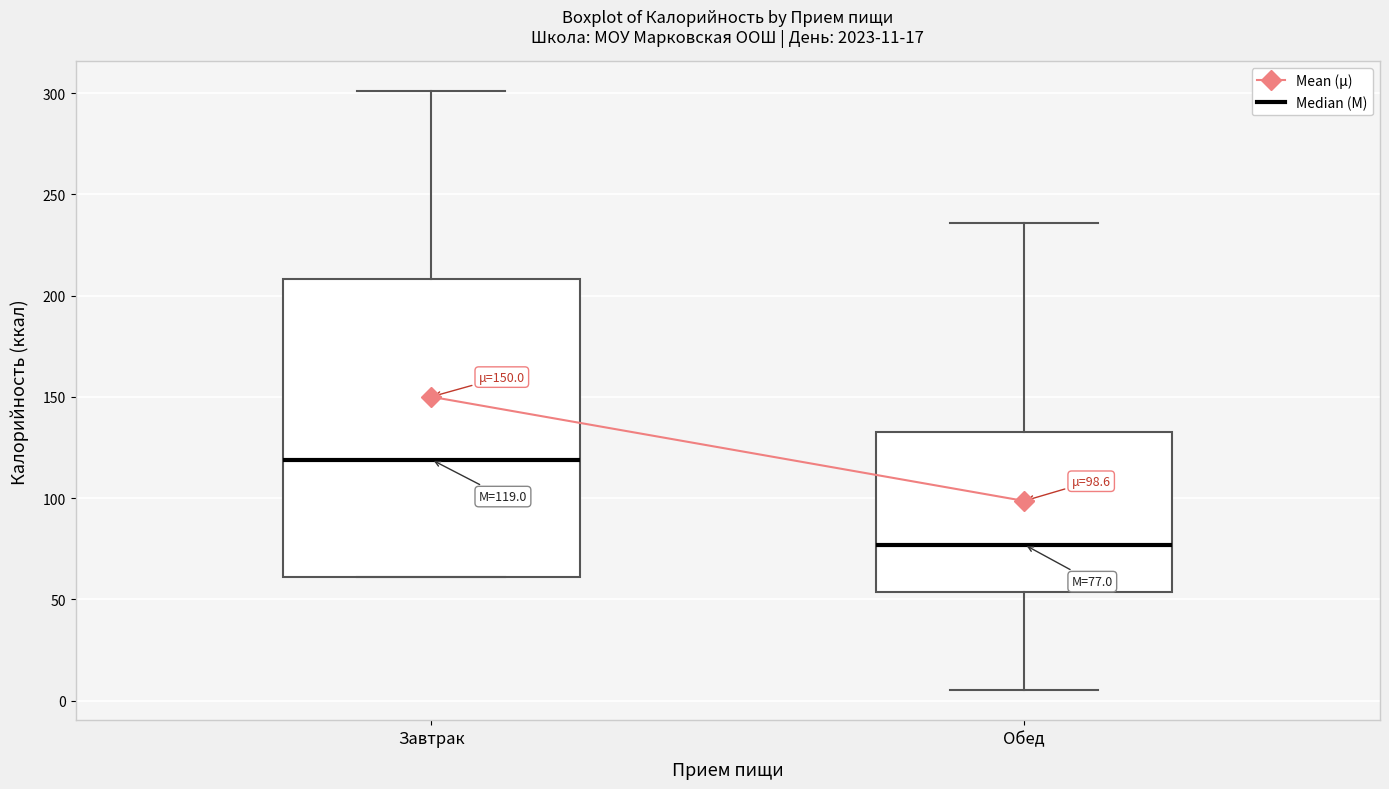

Comparing the boxes themselves (not the whiskers), which one is the tallest?

Завтрак